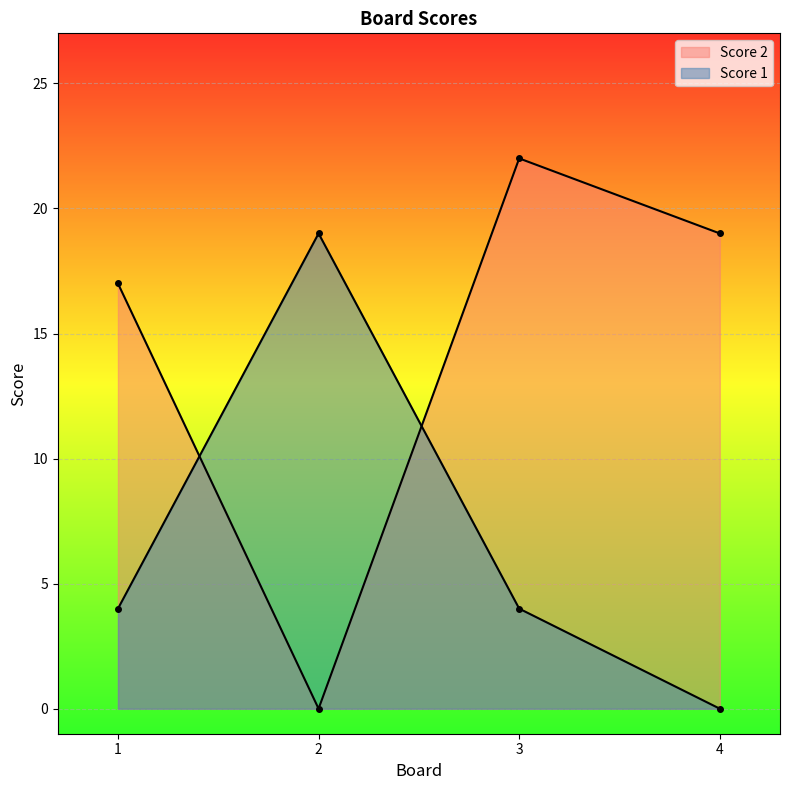

The Score 2 series shows 22 at 3. True or false?

True